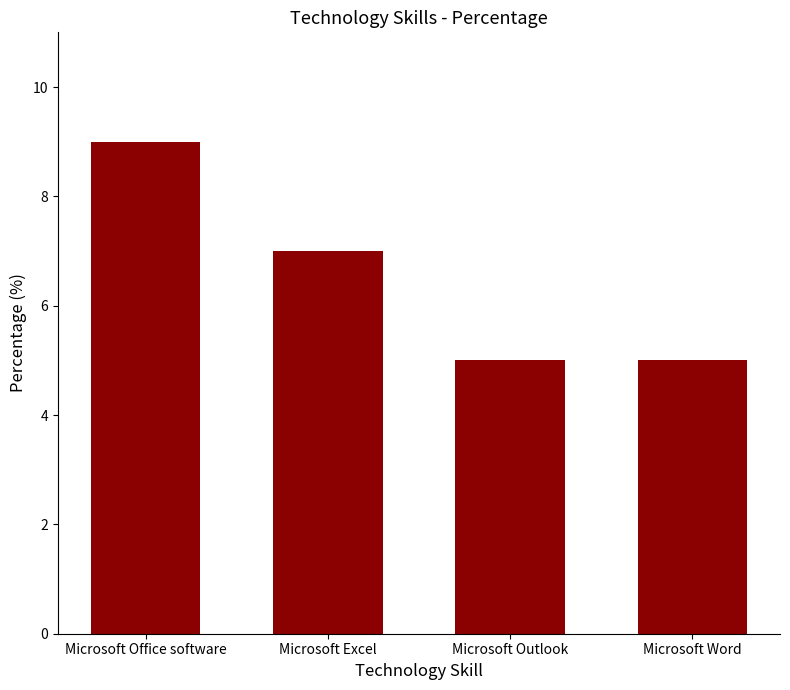

What is the label of the 4th bar from the left?

Microsoft Word